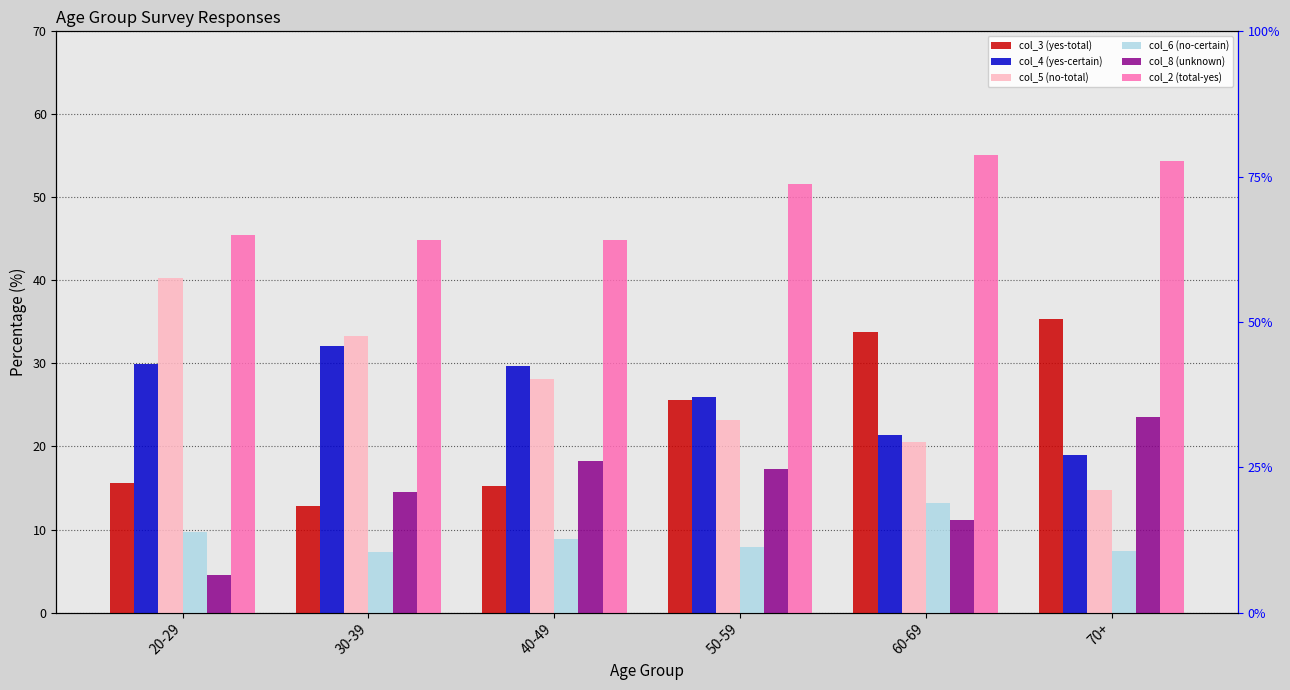

What is the sum of the col_5 (no-total) values at 20-29 and 40-49?

68.4